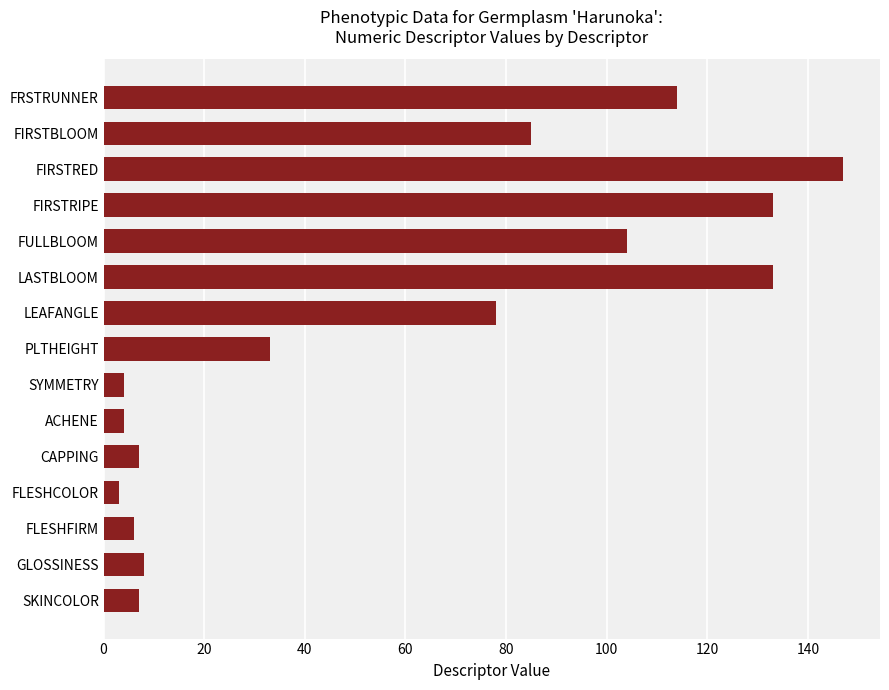

Is it true that the value at GLOSSINESS is 8?

True